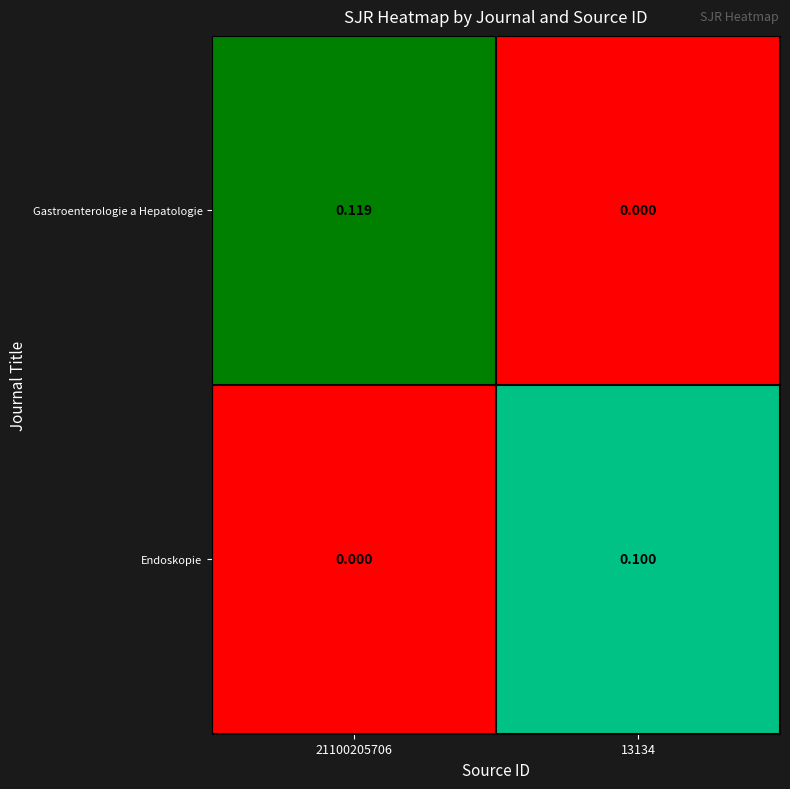

Which series has the largest total across all categories?

Gastroenterologie a Hepatologie